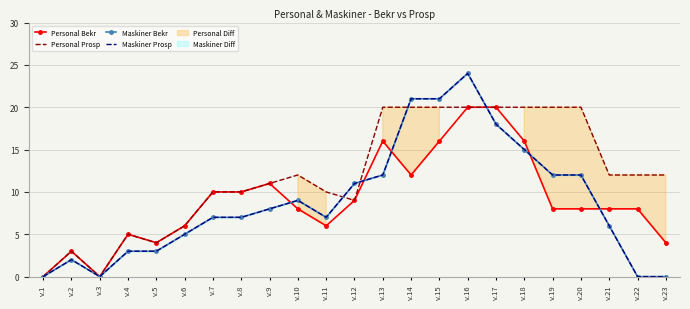

How many values in Personal Bekr are above zero?

21